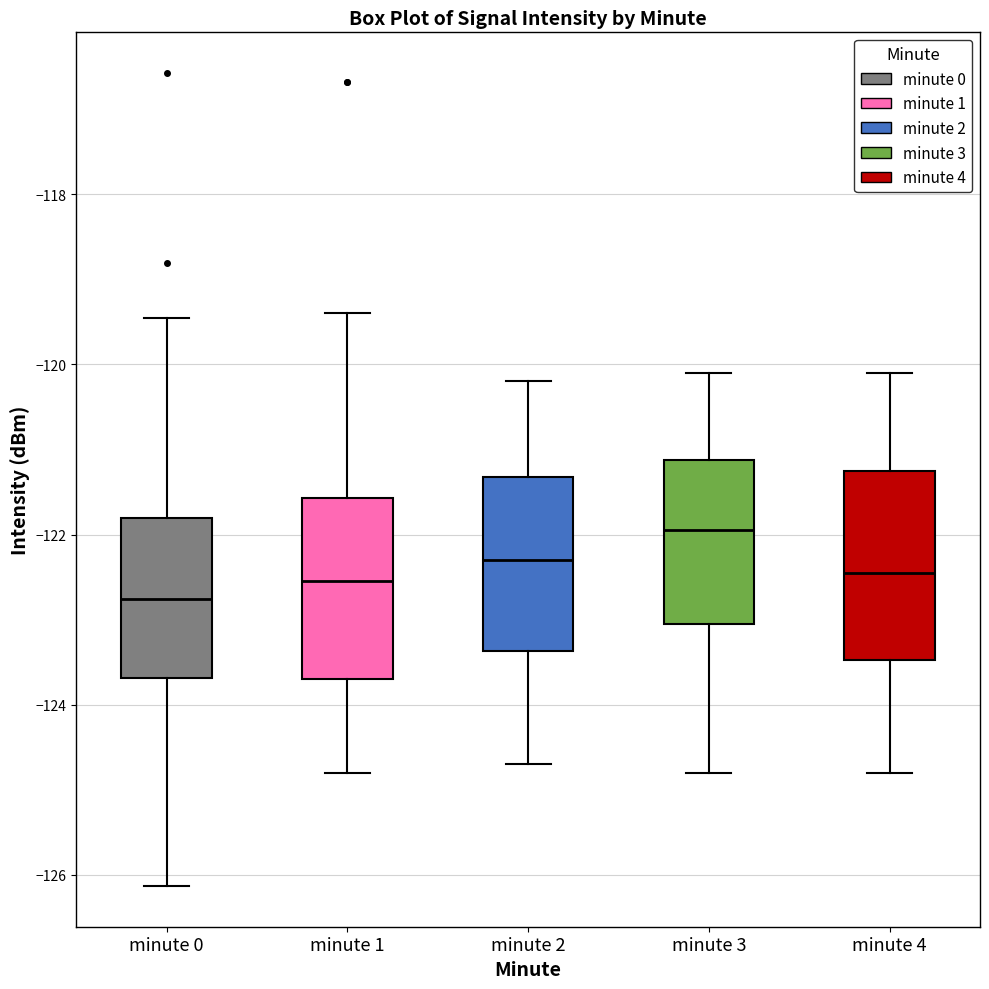

Reading left to right, transcribe this box plot: for each box, give where its median line is, the range the box spans, and where its two whiskers end, as read against the y-axis. The values are not printed on the chart, so give them approximately, as read against the axis.

minute 0: median -122.8, box -123.6 to -121.8, whiskers -126.2 to -119.4
minute 1: median -122.6, box -123.8 to -121.6, whiskers -124.8 to -119.4
minute 2: median -122.2, box -123.4 to -121.4, whiskers -124.6 to -120.2
minute 3: median -122.0, box -123.0 to -121.2, whiskers -124.8 to -120.0
minute 4: median -122.4, box -123.4 to -121.2, whiskers -124.8 to -120.0